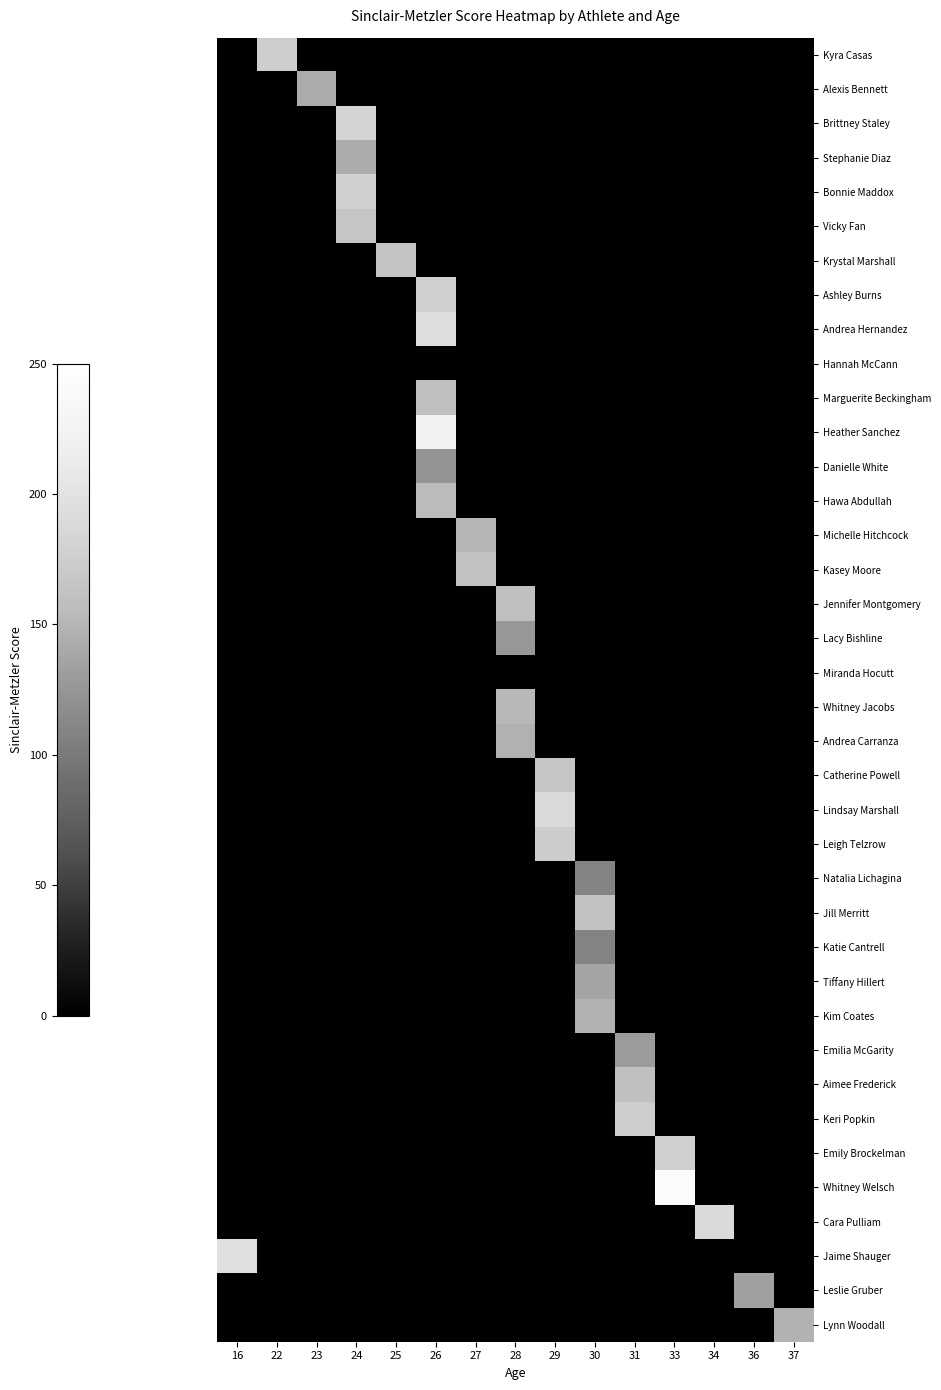

Which label corresponds to the smallest value in the chart?

16